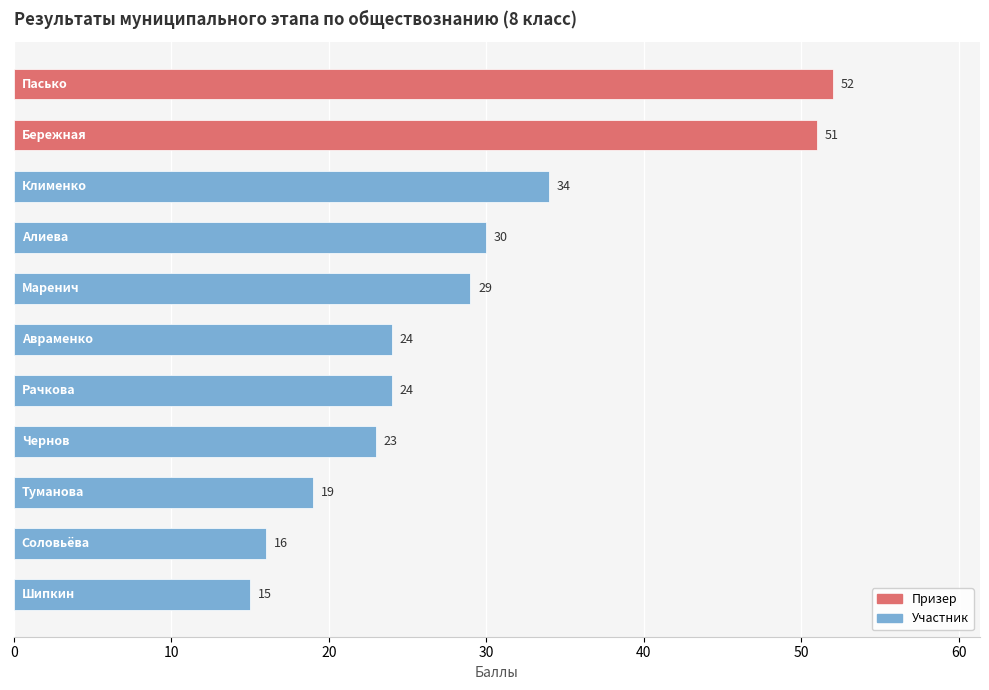

What is the value of the 5th bar from the top?

29